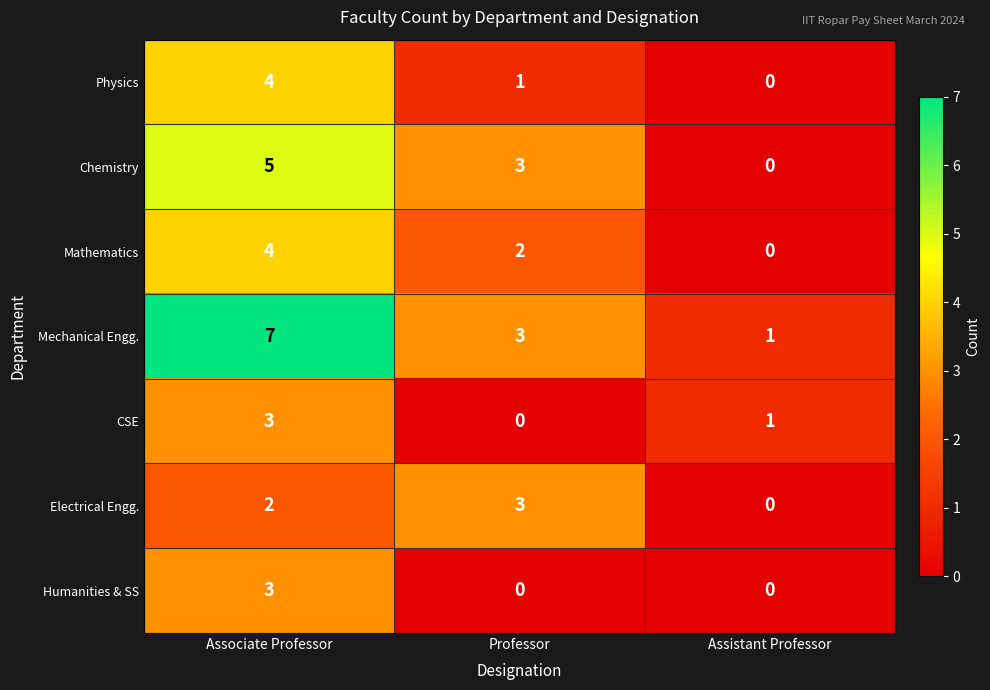

List the labels in order of Physics value, largest first.

Associate Professor, Professor, Assistant Professor